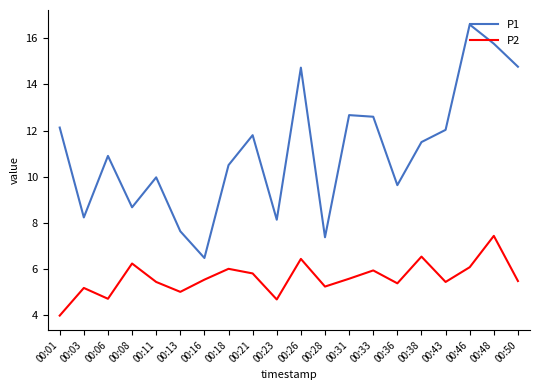

True or false: P1 has more than 1 points higher than both neighbors.

True